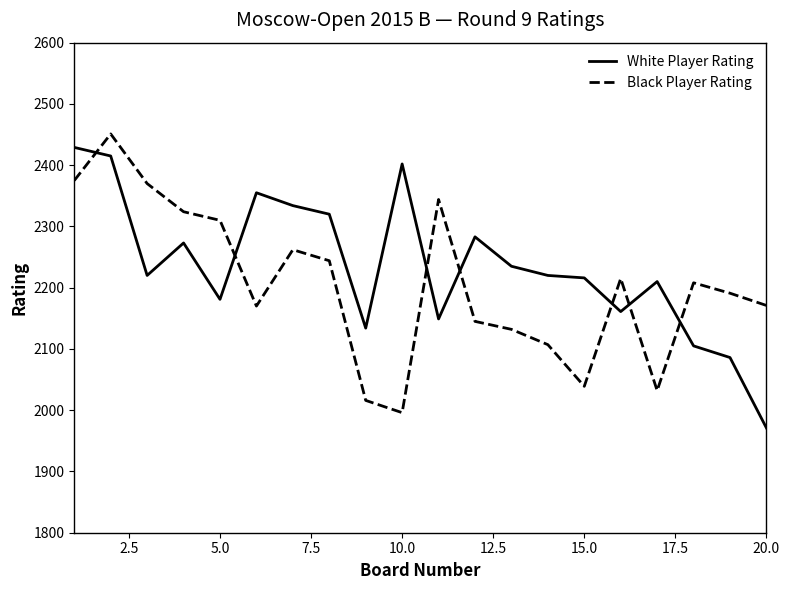

What are all the series names shown in the legend?

White Player Rating, Black Player Rating